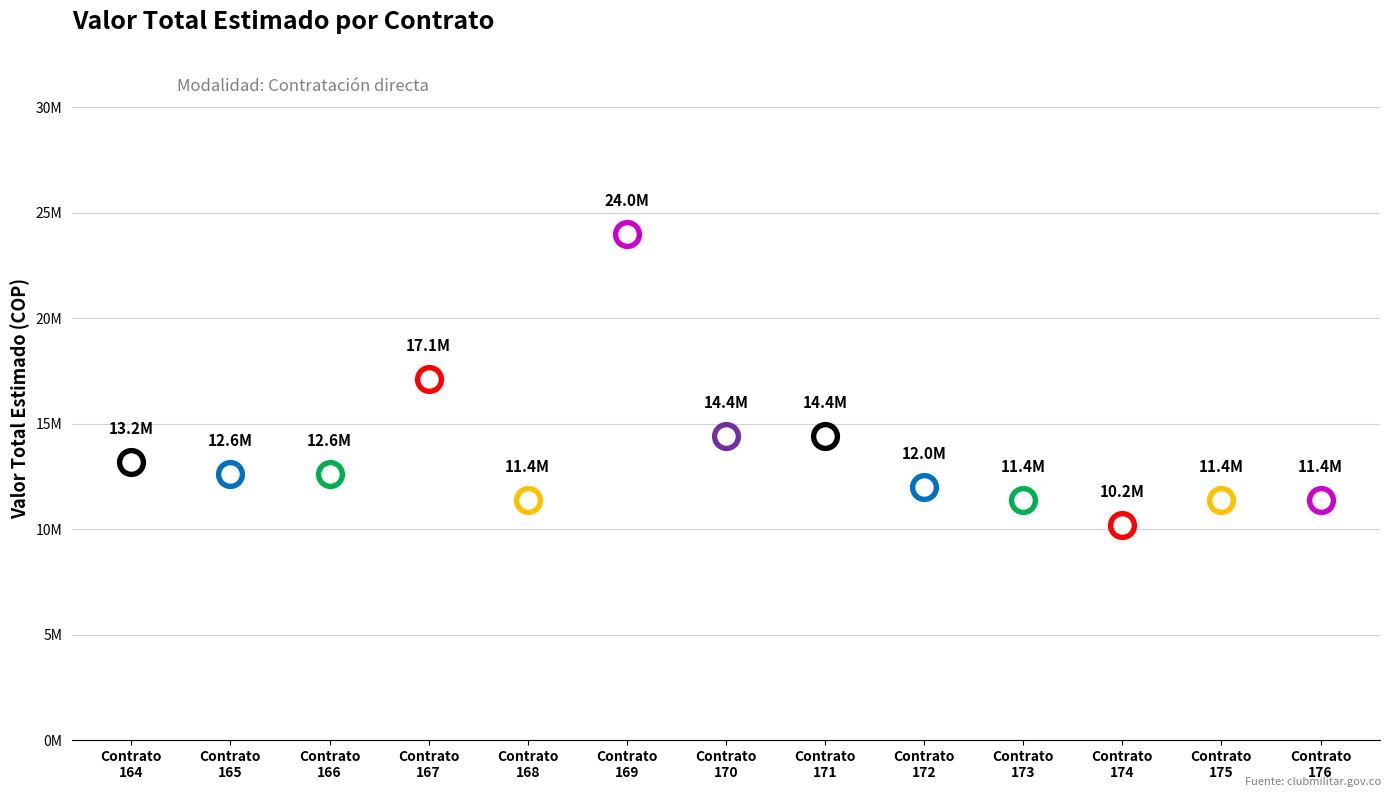

What is the change in value from 171 to 173?

-3000000